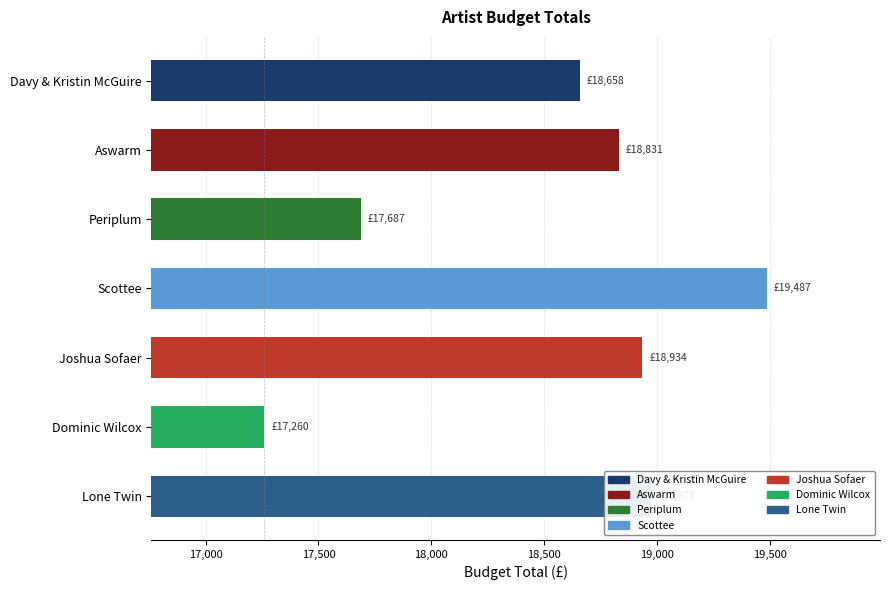

Which category has the lowest value across all series?

Dominic Wilcox